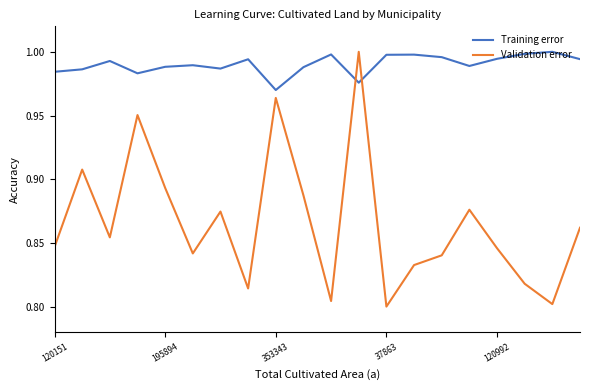

Does the chart display data point markers on the line(s)?

No